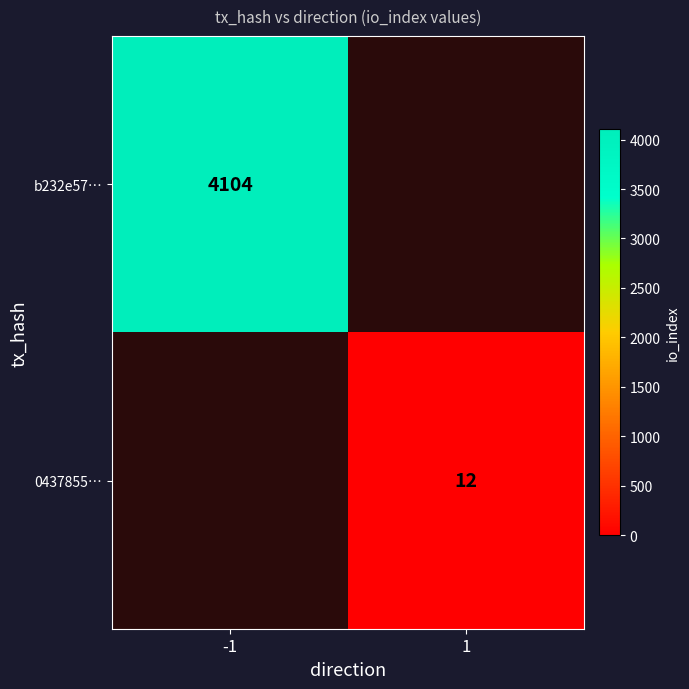

Is it true that b232e57… equals 2512 at -1?

False